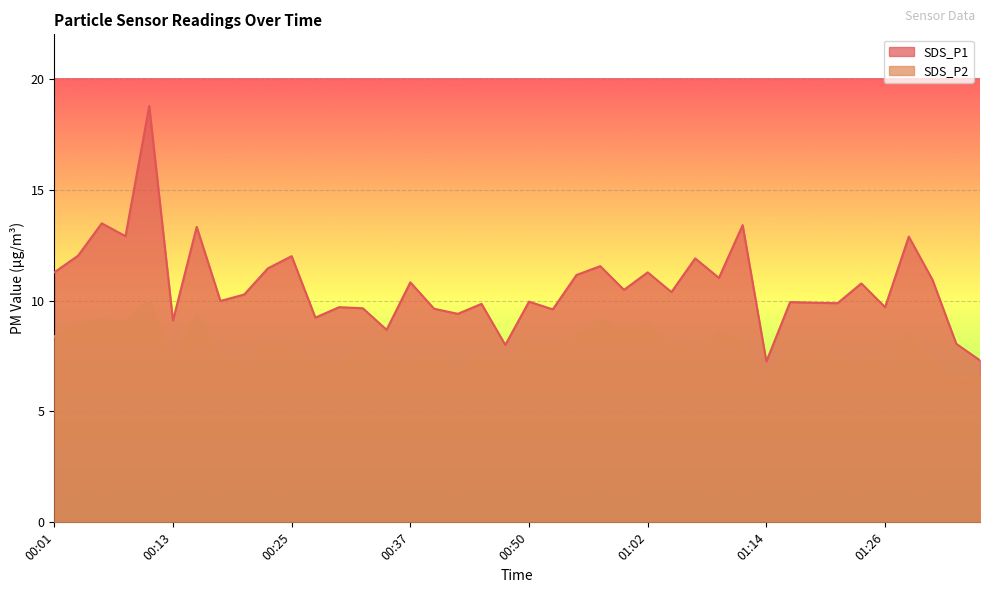

What is the label of the 7th point from the right?

01:21